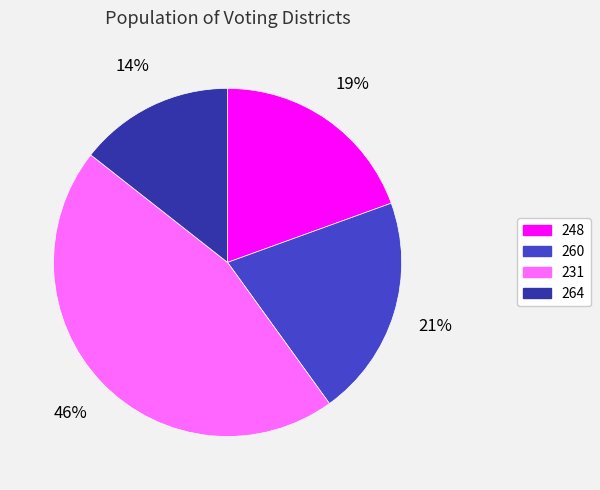

Which category has the biggest portion of the pie?

231